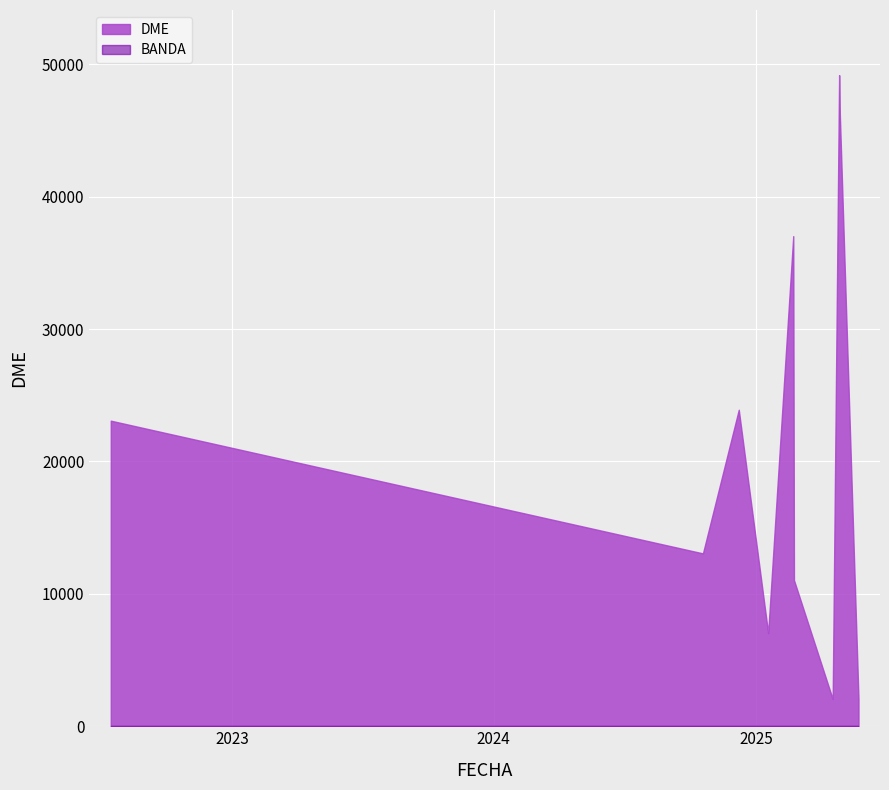

How many interior local valleys does the DME series have?

3